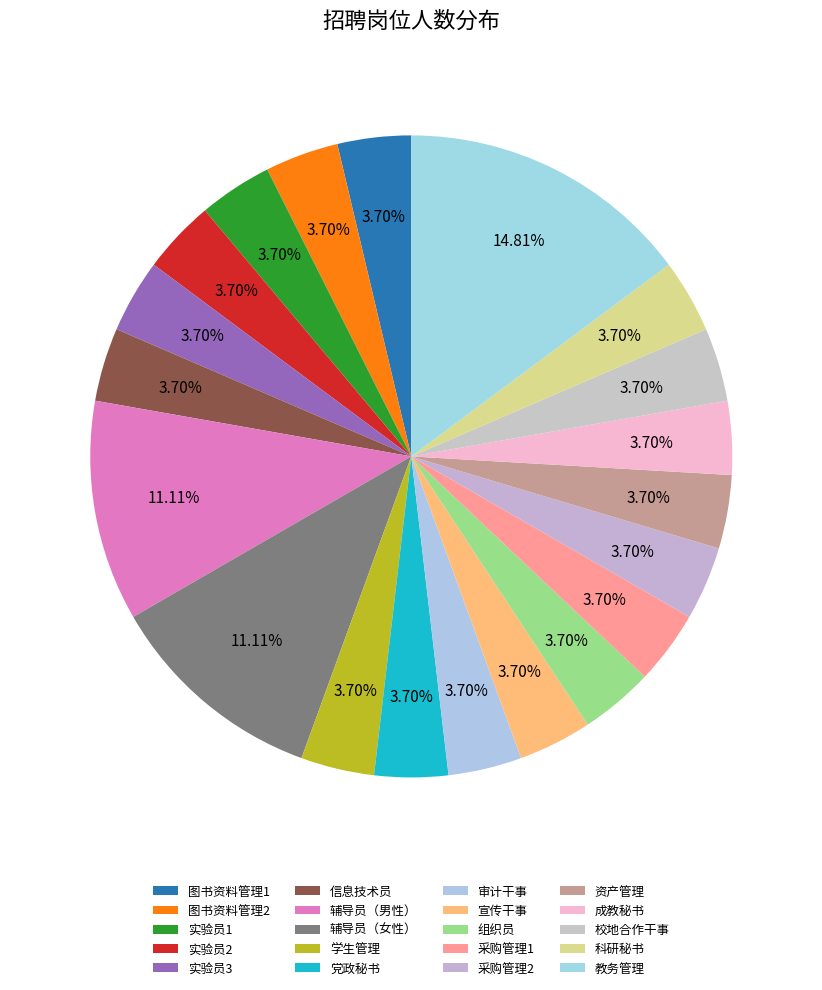

Does 采购管理2 represent more than half of the total?

No